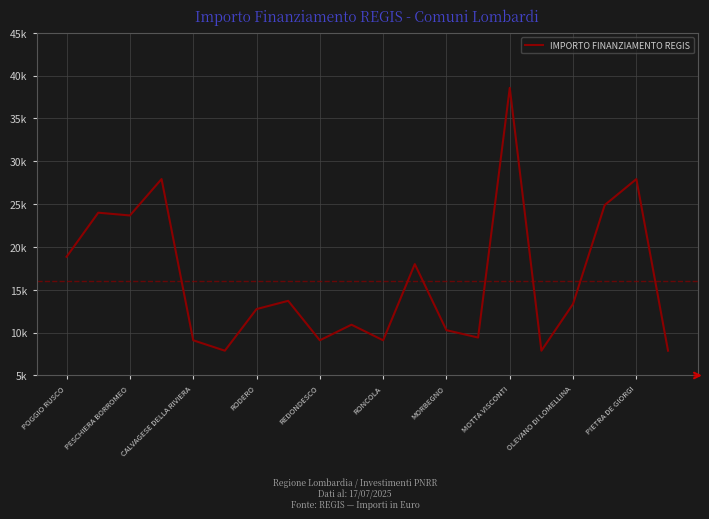

True or false: there are more than 0 points higher than both neighbors.

True